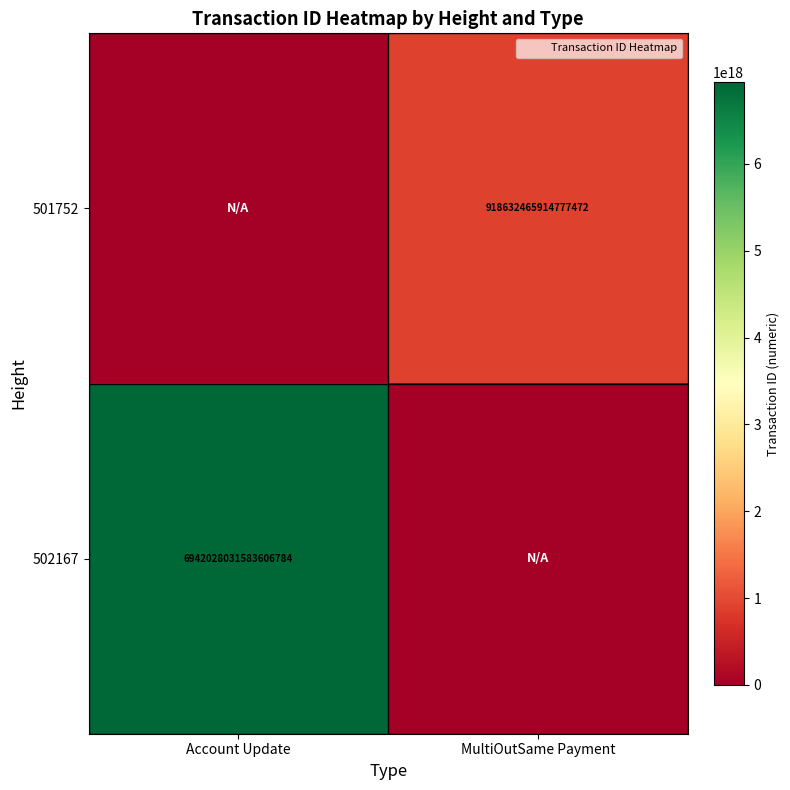

What is the average value of the 502167 series?

3471014015791803392